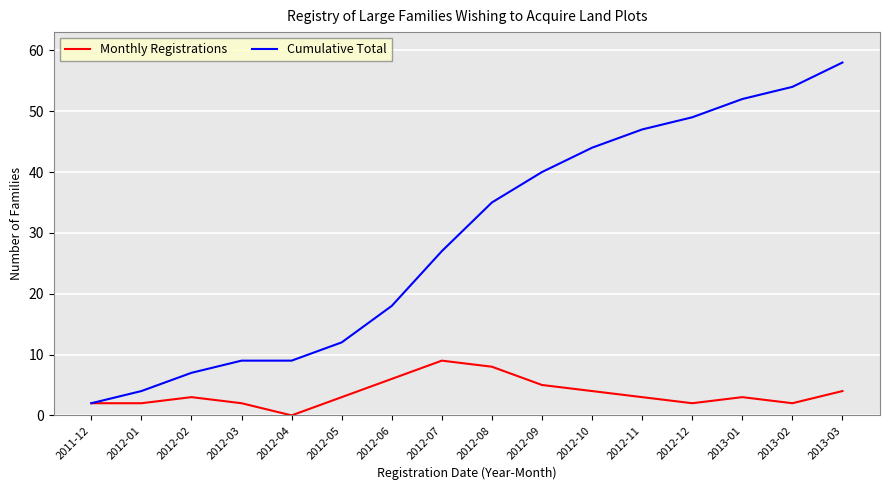

List the series in order of their peak value, highest first.

Cumulative Total, Monthly Registrations